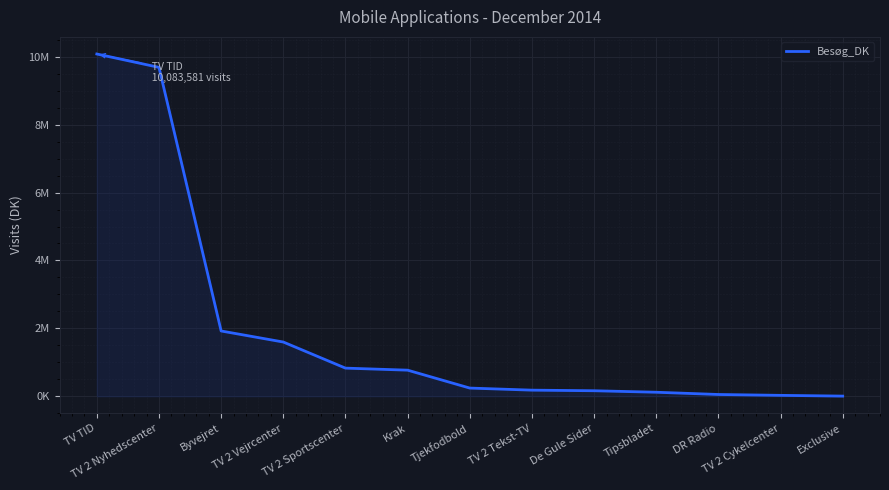

Is this an area chart (filled region under the line)?

Yes